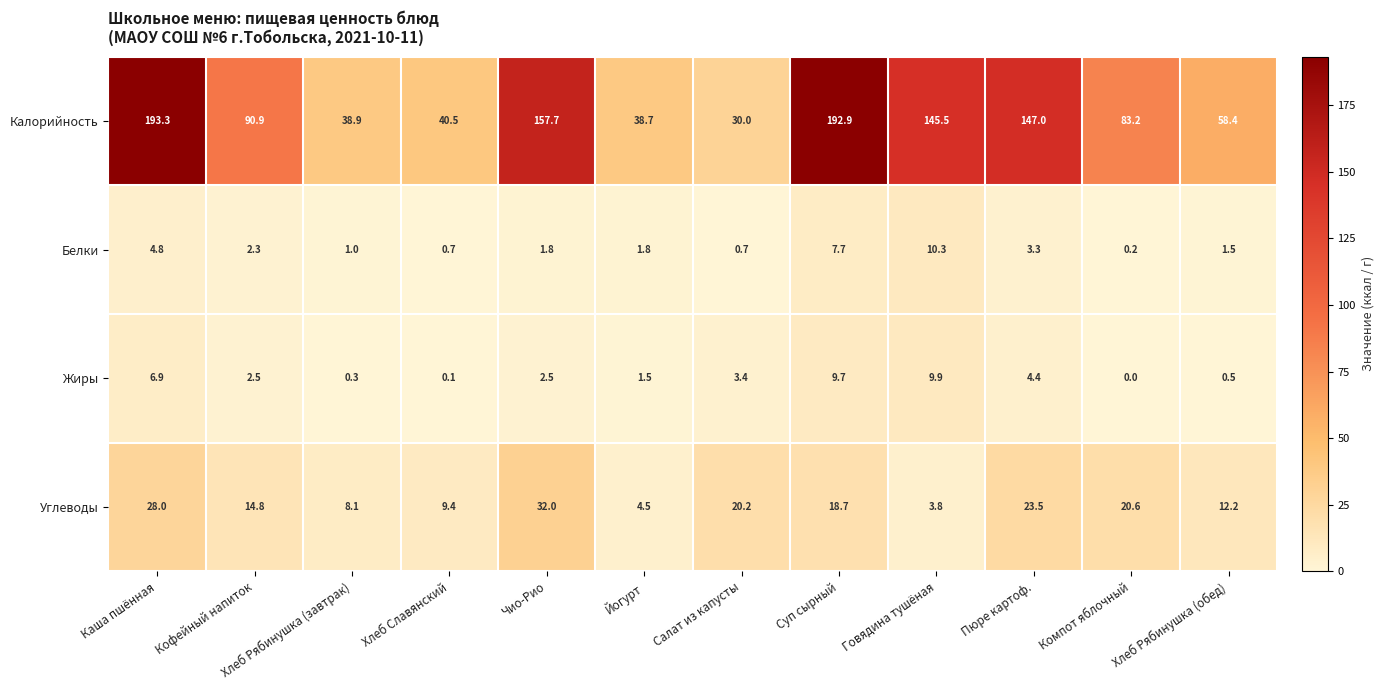

Is it true that Белки equals 1.5 at Хлеб Рябинушка (завтрак)?

False